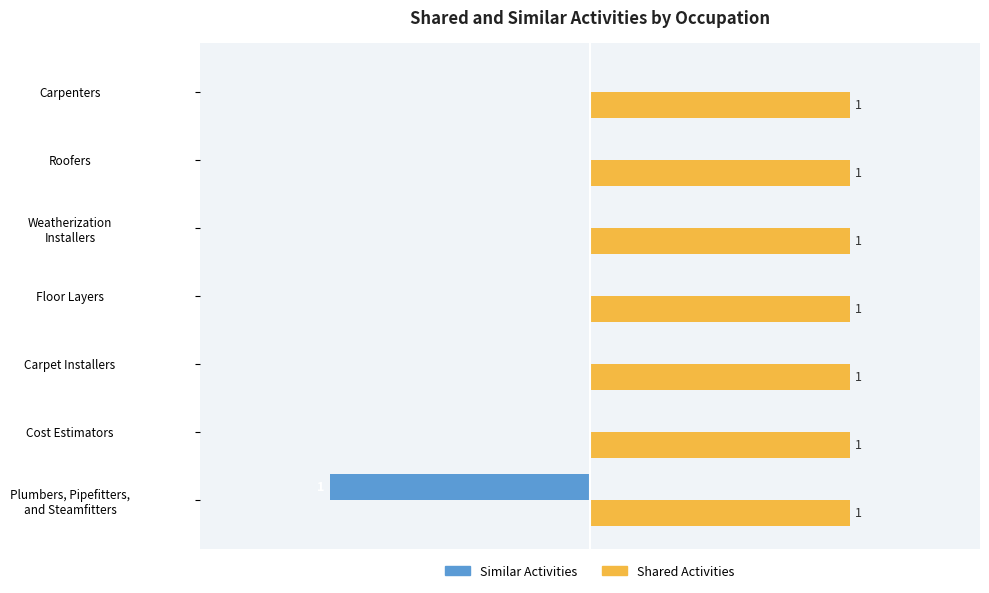

Is the value of Shared Activities at Carpet Installers greater than the value of Similar Activities at Cost Estimators?

Yes